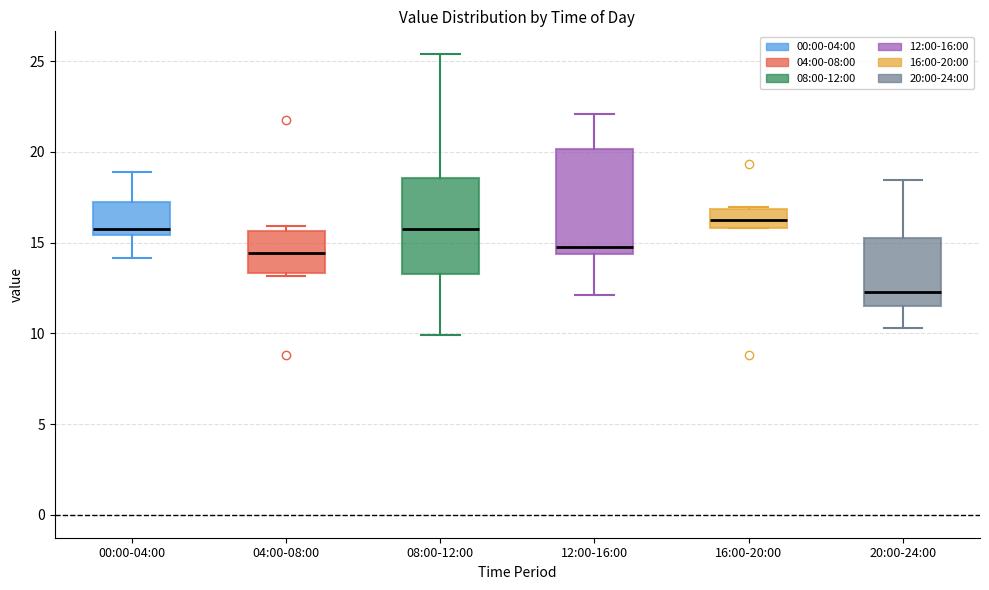

Reading left to right, transcribe this box plot: for each box, give where its median line is, the range the box spans, and where its two whiskers end, as read against the y-axis. The values are not printed on the chart, so give them approximately, as read against the axis.

00:00-04:00: median 15.5 (just above the box's lower edge), box 15.5 to 17.0, whiskers 14.0 to 19.0
04:00-08:00: median 14.5, box 13.5 to 15.5, whiskers 13.0 to 16.0
08:00-12:00: median 16.0, box 13.5 to 18.5, whiskers 10.0 to 25.5
12:00-16:00: median 15.0, box 14.5 to 20.0, whiskers 12.0 to 22.0
16:00-20:00: median 16.0 (inside the box), box 16.0 to 17.0, whiskers 16.0 to 17.0
20:00-24:00: median 12.5, box 11.5 to 15.5, whiskers 10.5 to 18.5